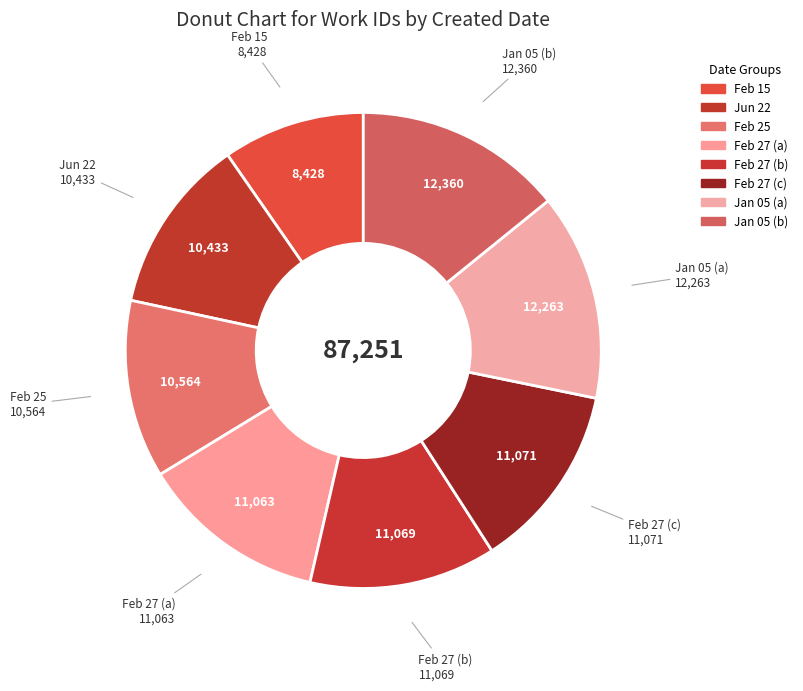

Is there a majority slice in this chart?

No